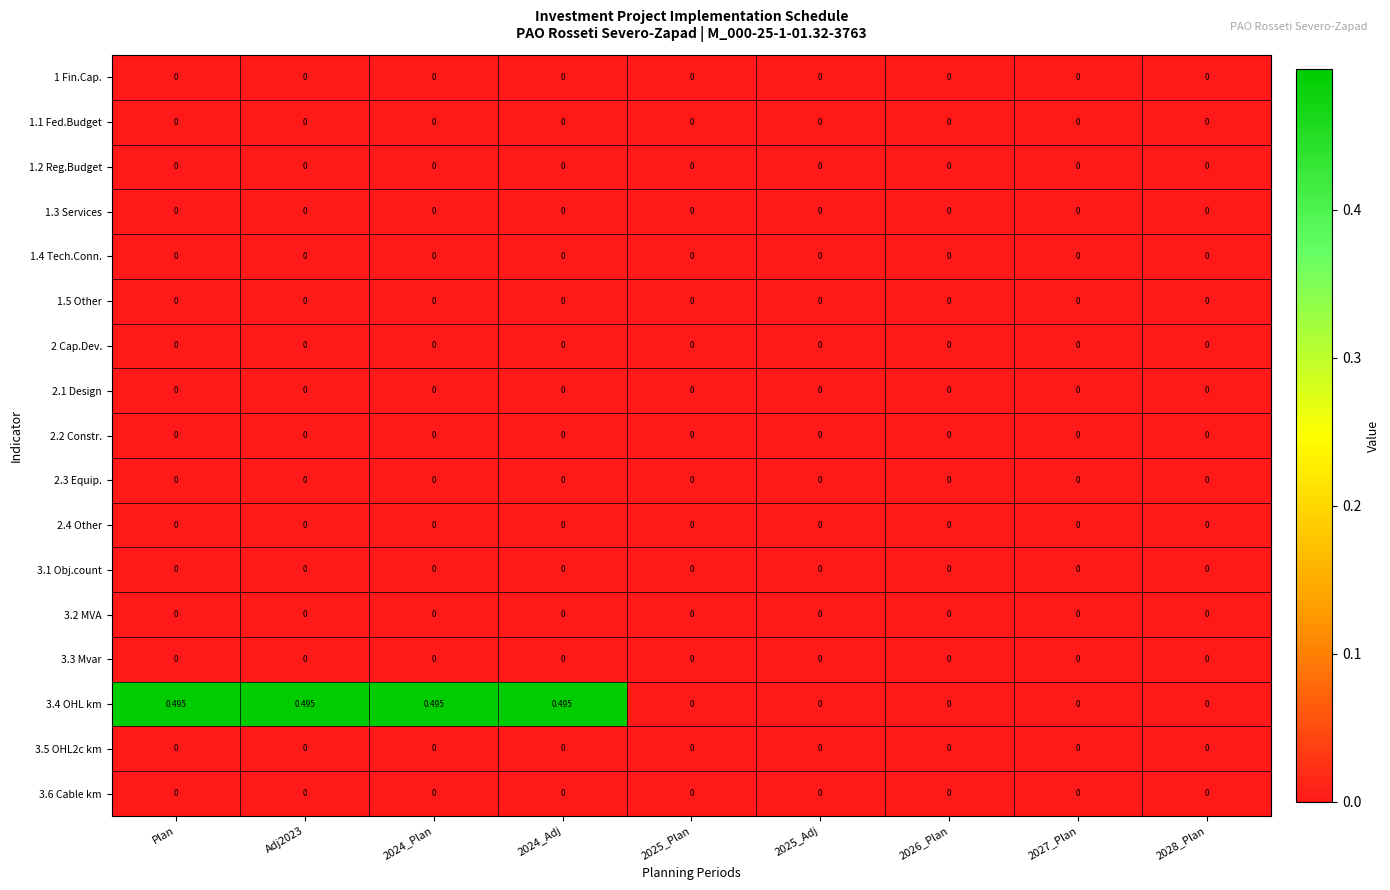

Between 2026_Plan and Plan, which is larger?

2026_Plan